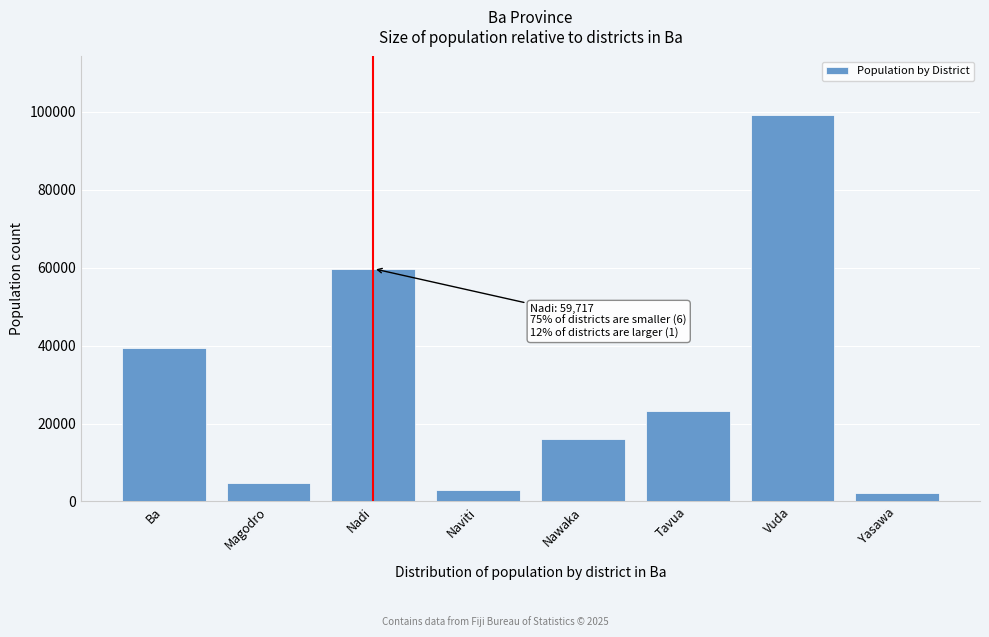

Reading left to right, what are all the values shown in this chart?

Ba=39372	Magodro=4806	Nadi=59717	Naviti=2910	Nawaka=16121	Tavua=23269	Vuda=99264	Yasawa=2226